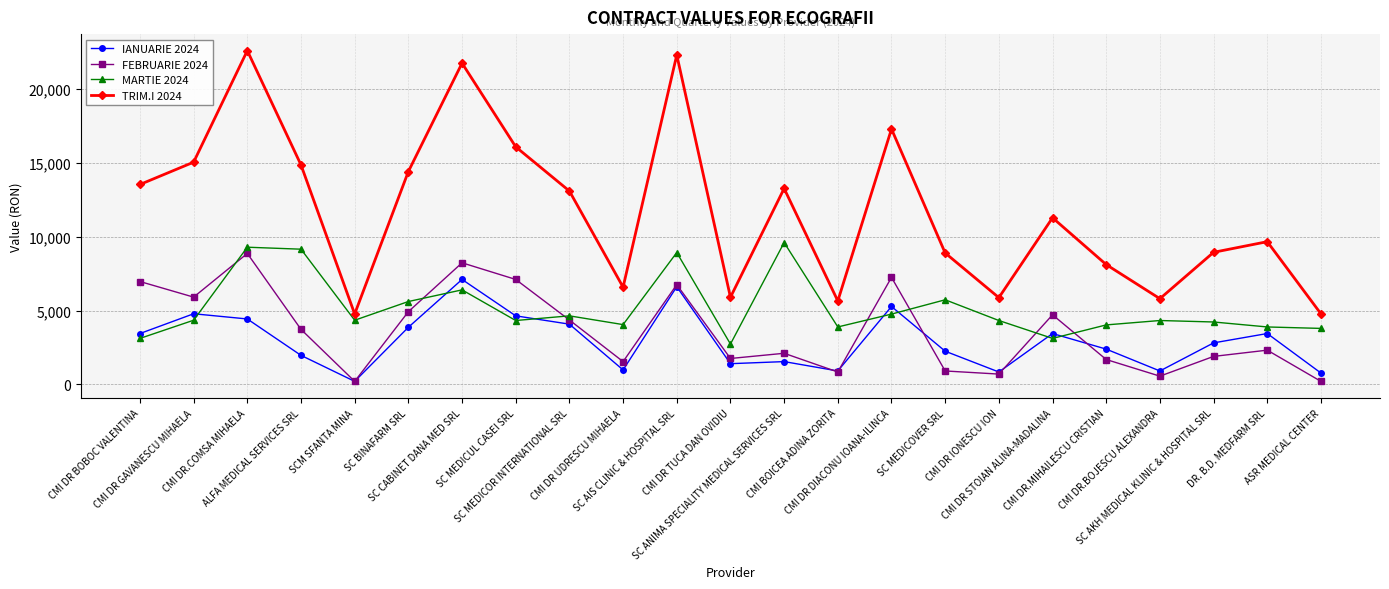

Which series has the widest spread of values?

TRIM.I 2024